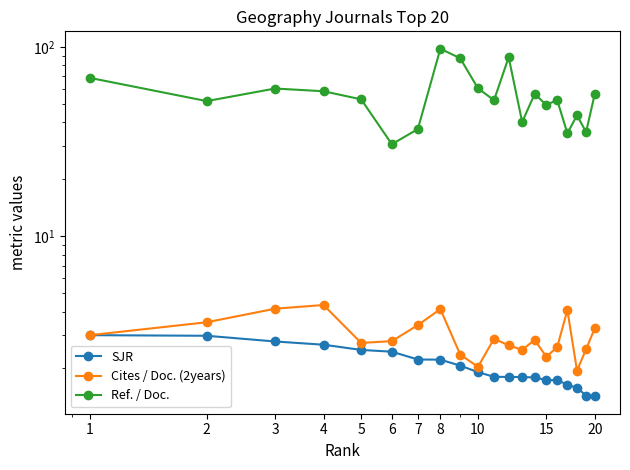

Is it true that Cites / Doc. (2years) equals 1.5 at 8?

False